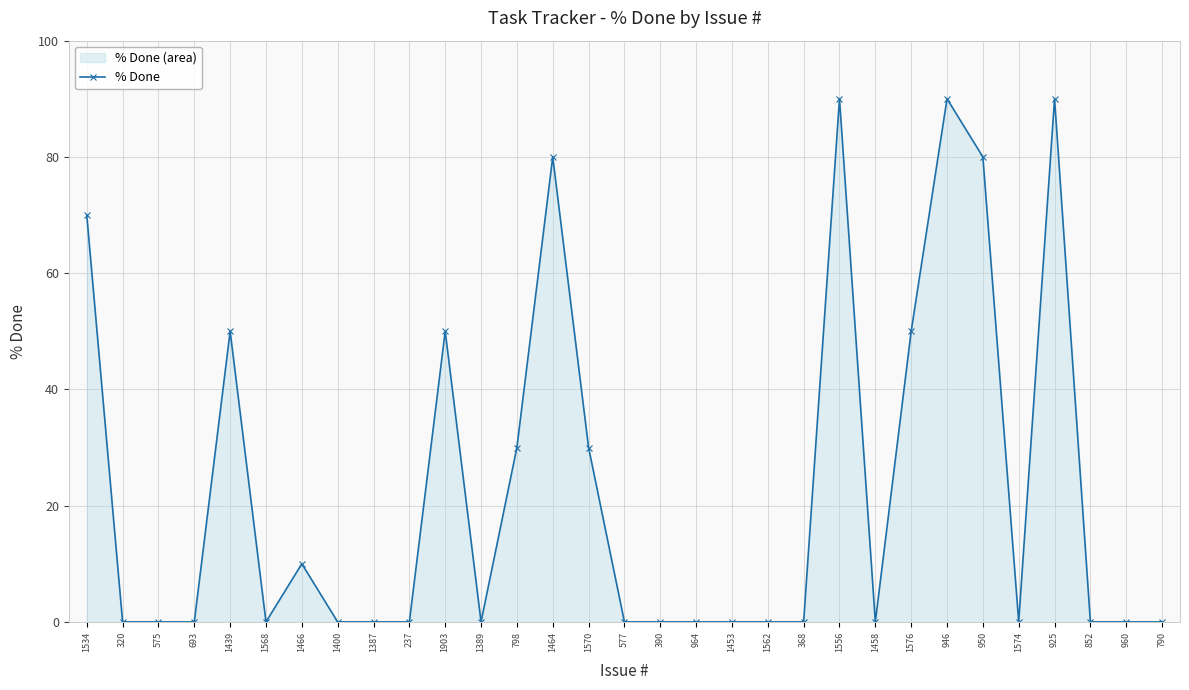

What is the sum of all values?

720